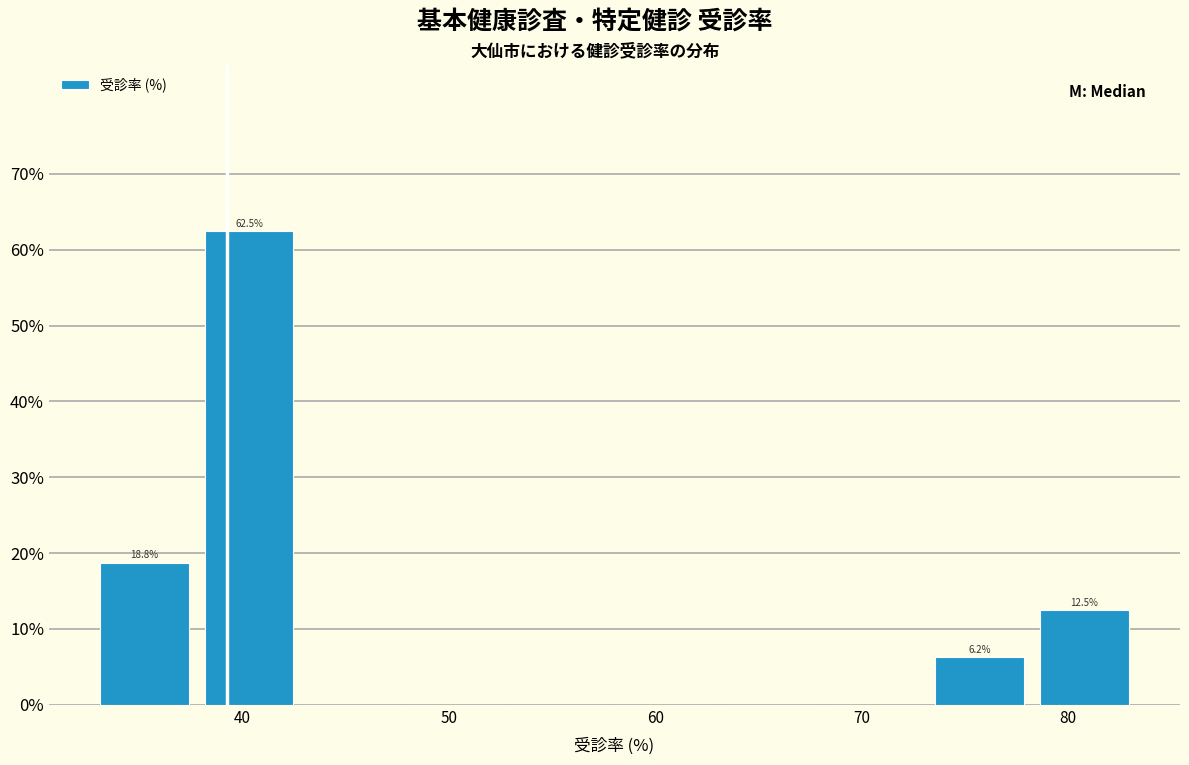

Which range on the x-axis has the tallest bar?

38 to 43